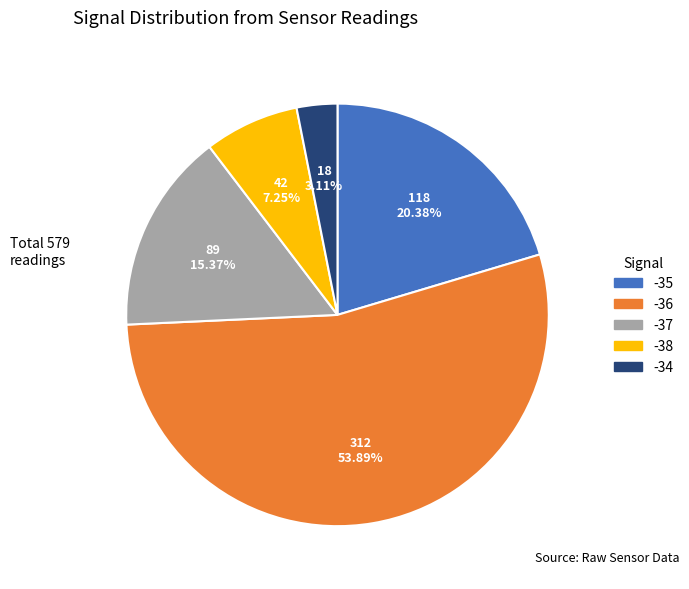

Is there a majority slice in this chart?

Yes